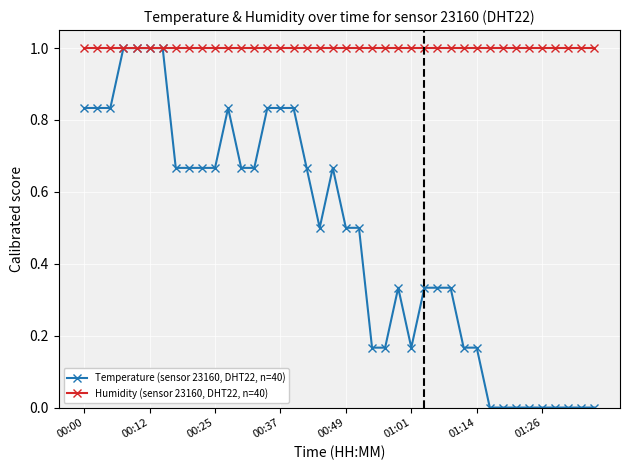

Which series has the widest spread of values?

Temperature (sensor 23160, DHT22, n=40)